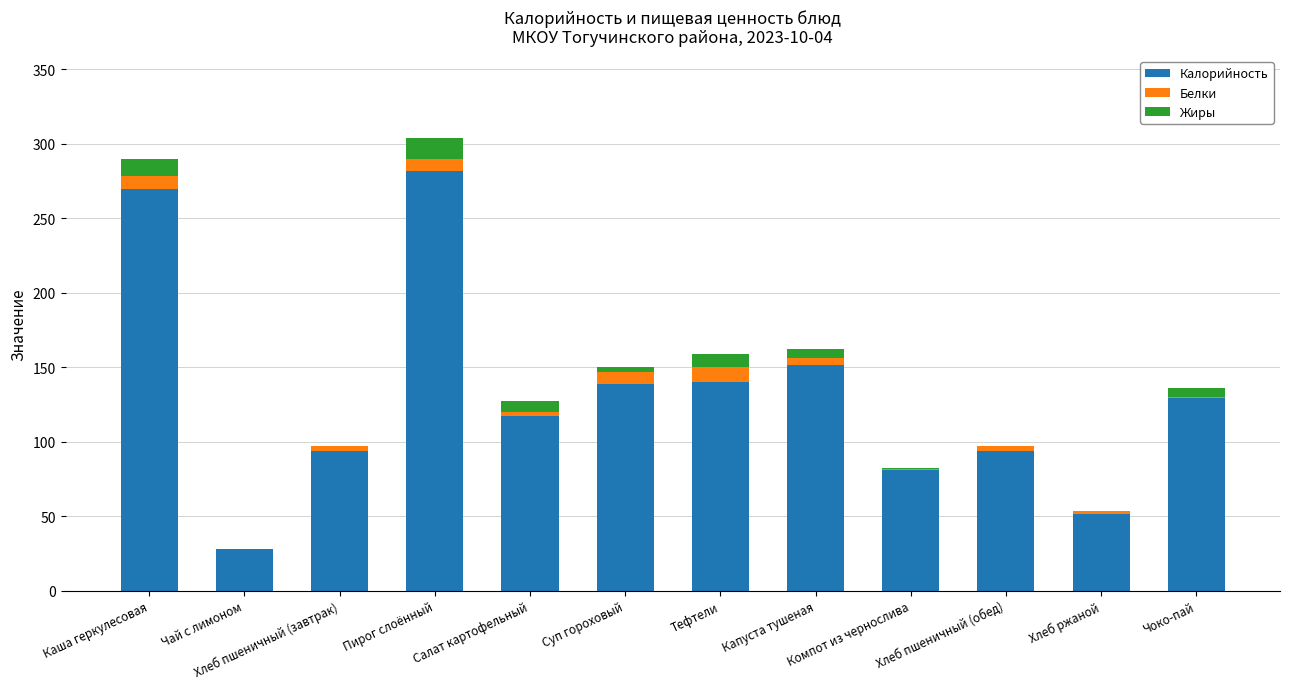

Which category has the highest value in the Калорийность series?

Пирог слоённый